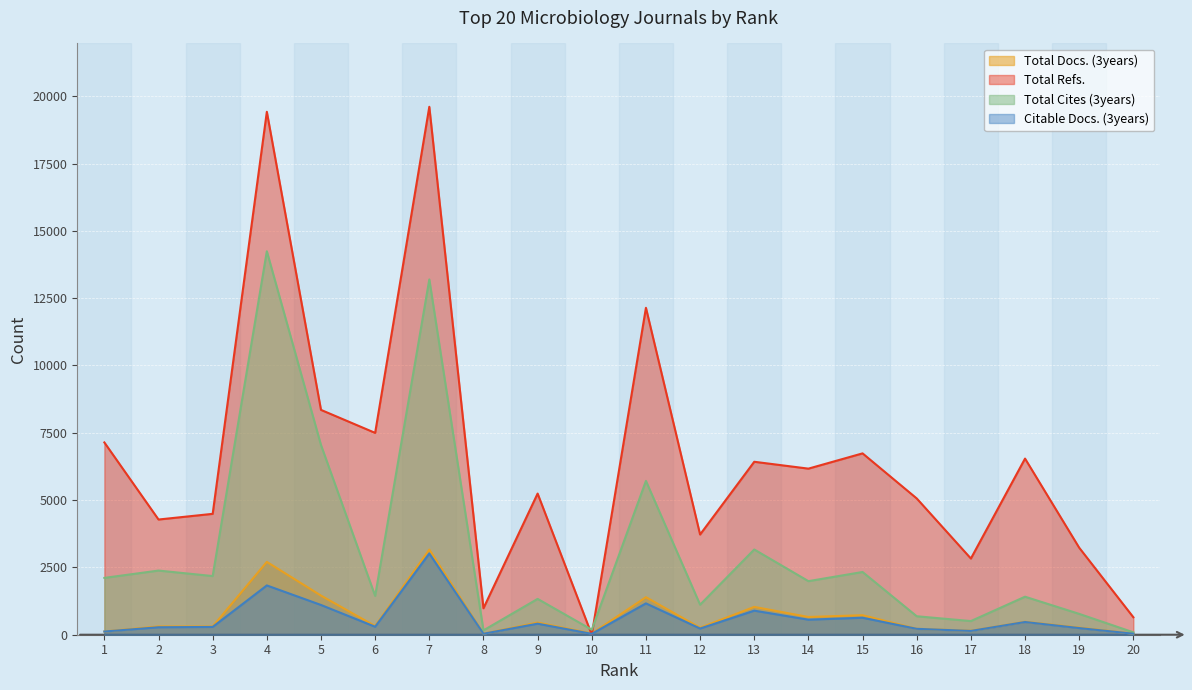

What is the value of the Total Docs. (3years) point at the 8th from the left?

36